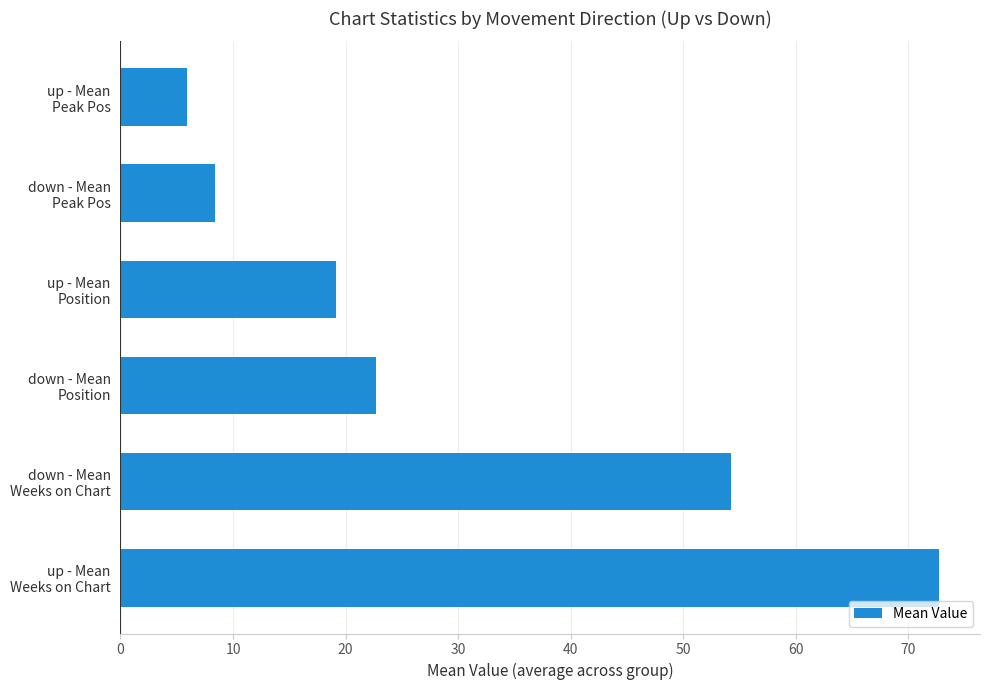

What is the difference between the maximum and minimum values?

66.8